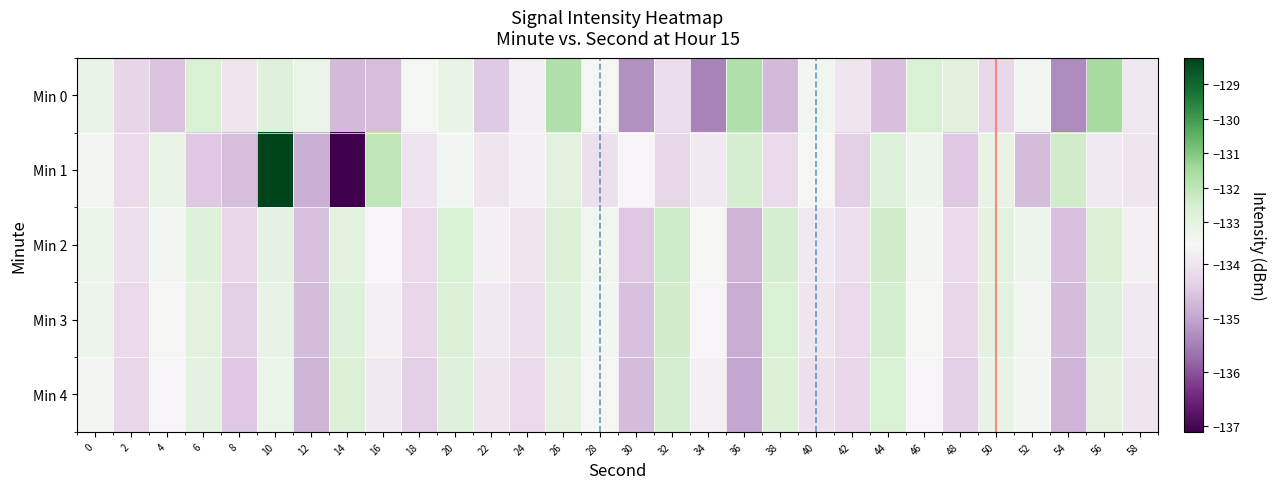

Reading left to right, extract all data points from this chart.

Min 0: 0=-133.1	2=-134.3	4=-134.6	6=-132.6	8=-134.0	10=-132.8	12=-133.2	14=-134.7	16=-134.7	18=-133.5	20=-133.2	22=-134.5	24=-133.8	26=-131.7	28=-133.6	30=-135.3	32=-134.2	34=-135.4	36=-131.7	38=-134.7	40=-133.4	42=-134.0	44=-134.6	46=-132.6	48=-132.8	50=-134.3	52=-133.5	54=-135.4	56=-131.5	58=-134.0
Min 1: 0=-133.4	2=-134.2	4=-133.1	6=-134.5	8=-134.7	10=-128.2	12=-134.9	14=-137.1	16=-132.0	18=-134.0	20=-133.5	22=-134.0	24=-133.8	26=-132.9	28=-134.1	30=-133.7	32=-134.3	34=-133.9	36=-132.5	38=-134.2	40=-133.6	42=-134.4	44=-132.8	46=-133.3	48=-134.5	50=-133.1	52=-134.7	54=-132.4	56=-133.9	58=-134.0
Min 2: 0=-133.2	2=-134.1	4=-133.5	6=-132.8	8=-134.3	10=-133.0	12=-134.6	14=-132.9	16=-133.7	18=-134.2	20=-132.6	22=-133.8	24=-134.0	26=-132.7	28=-133.4	30=-134.5	32=-132.3	34=-133.6	36=-134.8	38=-132.5	40=-133.9	42=-134.1	44=-132.4	46=-133.5	48=-134.2	50=-132.9	52=-133.3	54=-134.6	56=-132.7	58=-133.8
Min 3: 0=-133.3	2=-134.2	4=-133.6	6=-132.9	8=-134.4	10=-133.1	12=-134.7	14=-132.8	16=-133.8	18=-134.3	20=-132.7	22=-133.9	24=-134.1	26=-132.8	28=-133.5	30=-134.6	32=-132.4	34=-133.7	36=-134.9	38=-132.6	40=-134.0	42=-134.2	44=-132.5	46=-133.6	48=-134.3	50=-133.0	52=-133.4	54=-134.7	56=-132.8	58=-133.9
Min 4: 0=-133.4	2=-134.3	4=-133.7	6=-133.0	8=-134.5	10=-133.2	12=-134.8	14=-132.7	16=-133.9	18=-134.4	20=-132.8	22=-134.0	24=-134.2	26=-132.9	28=-133.6	30=-134.7	32=-132.5	34=-133.8	36=-135.0	38=-132.7	40=-134.1	42=-134.3	44=-132.6	46=-133.7	48=-134.4	50=-133.1	52=-133.5	54=-134.8	56=-132.9	58=-134.0